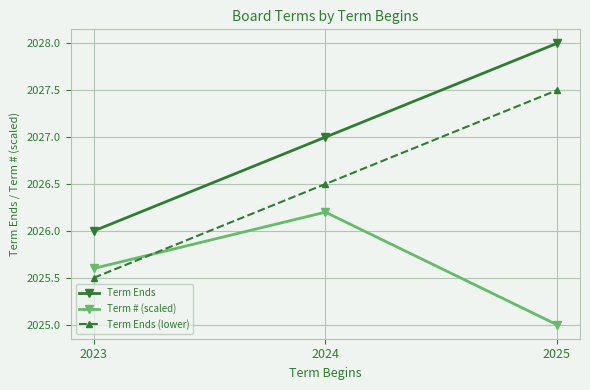

List the series in order of their overall mean, highest first.

Term Ends, Term Ends (lower), Term # (scaled)